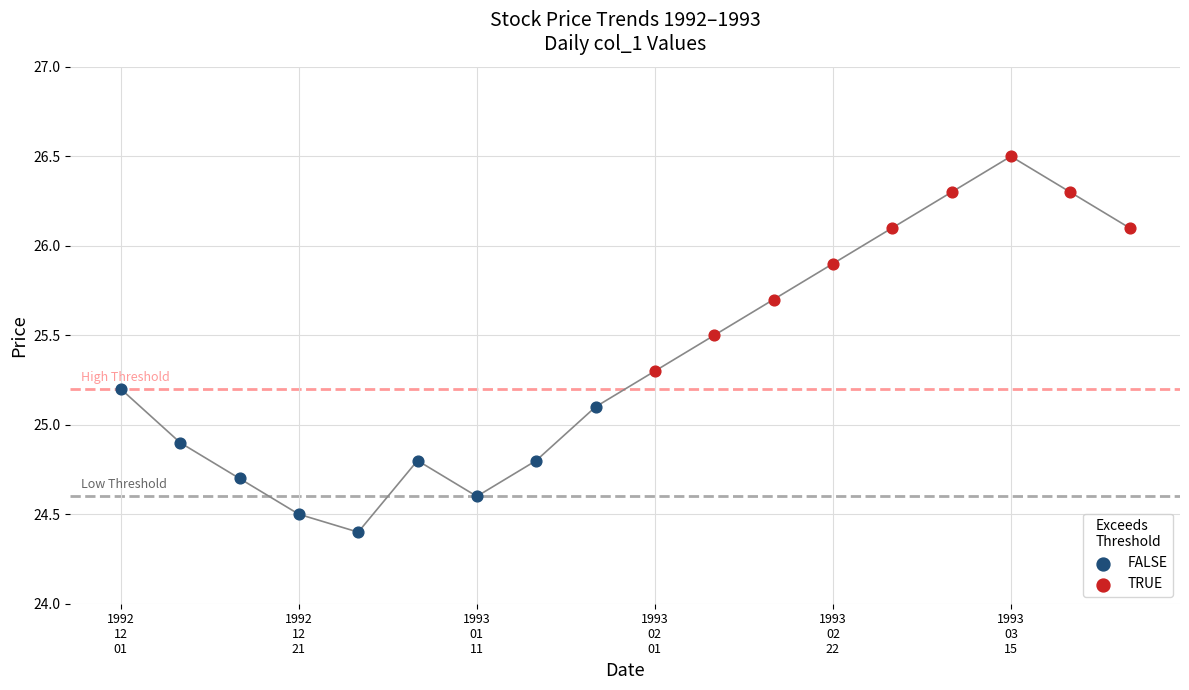

What are all the series names shown in the legend?

FALSE, TRUE